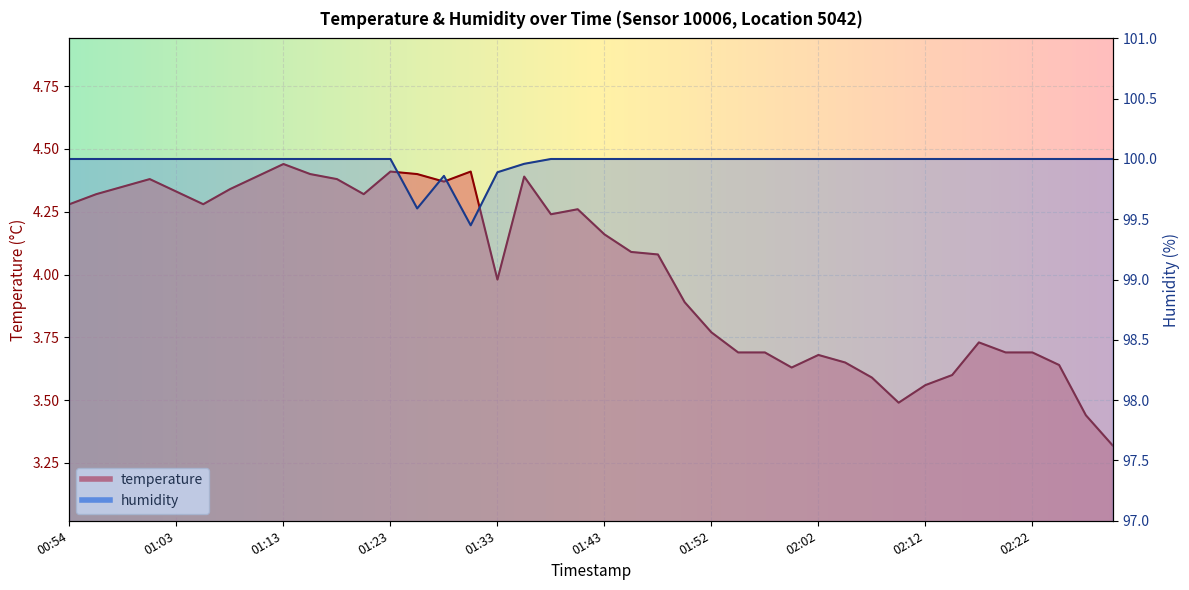

In temperature, how many points are higher than both neighbors (excluding endpoints)?

8